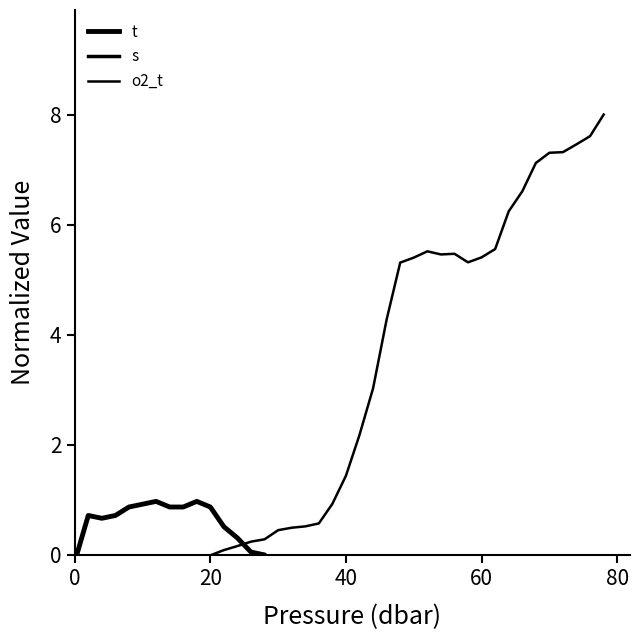

The value of s at 18 is -1.7. True or false?

False